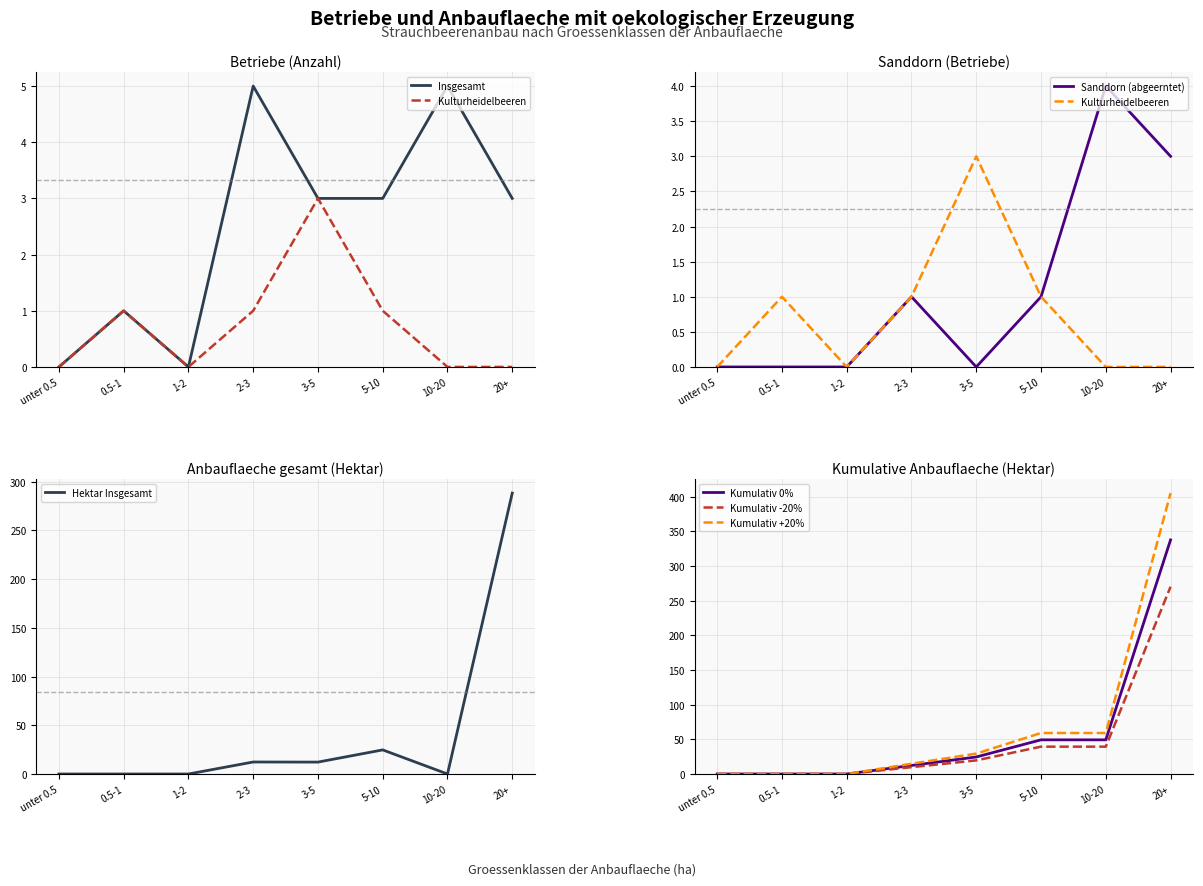

Reading right to left, extract all data points from this chart.

Betriebe Insgesamt: 3.0	5.0	3.0	3.0	5.0	0.0	1.0	0.0
Hektar Insgesamt: 288.3	0.0	24.7	12.2	12.3	0.0	0.0	0.0